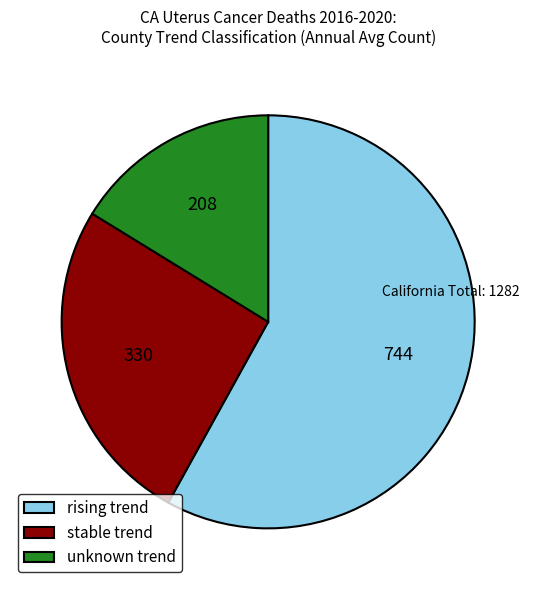

How many slices are in this pie chart?

3